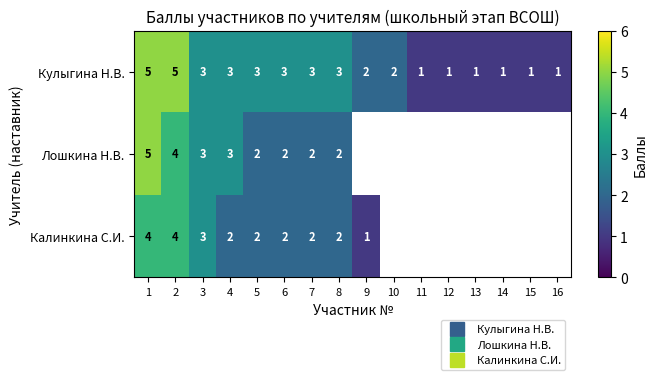

List the series in order of their peak value, lowest first.

Калинкина С.И., Кулыгина Н.В., Лошкина Н.В.